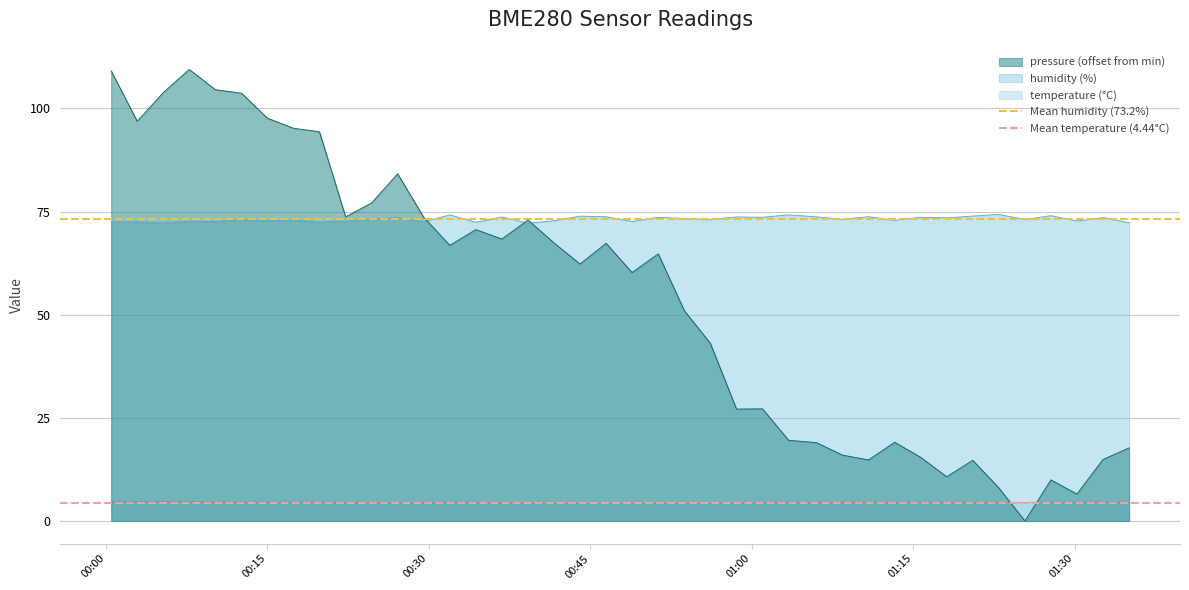

How many lines are shown in the chart?

2